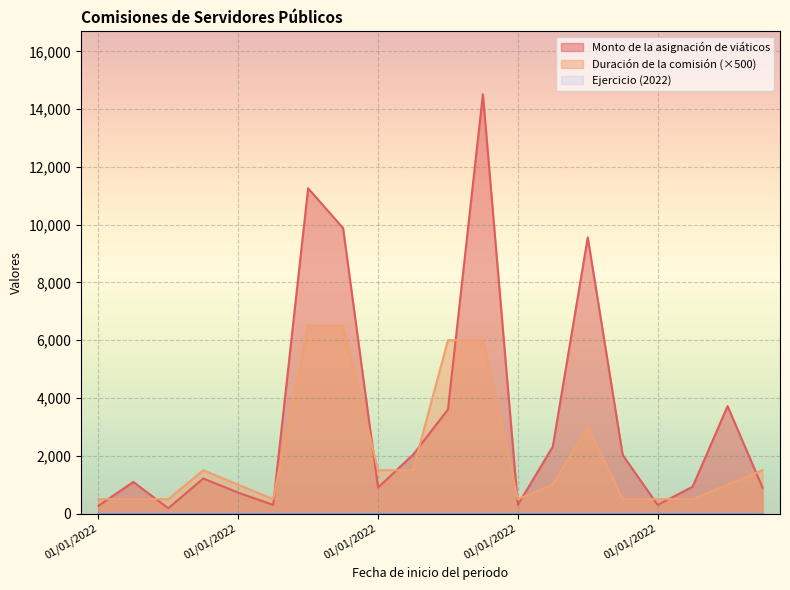

Is it true that Duración de la comisión equals 1046.2 at 01/01/2022?

False